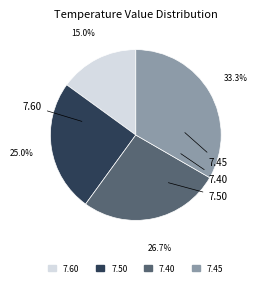

How much of the chart is everything except 7.40?

73.3%